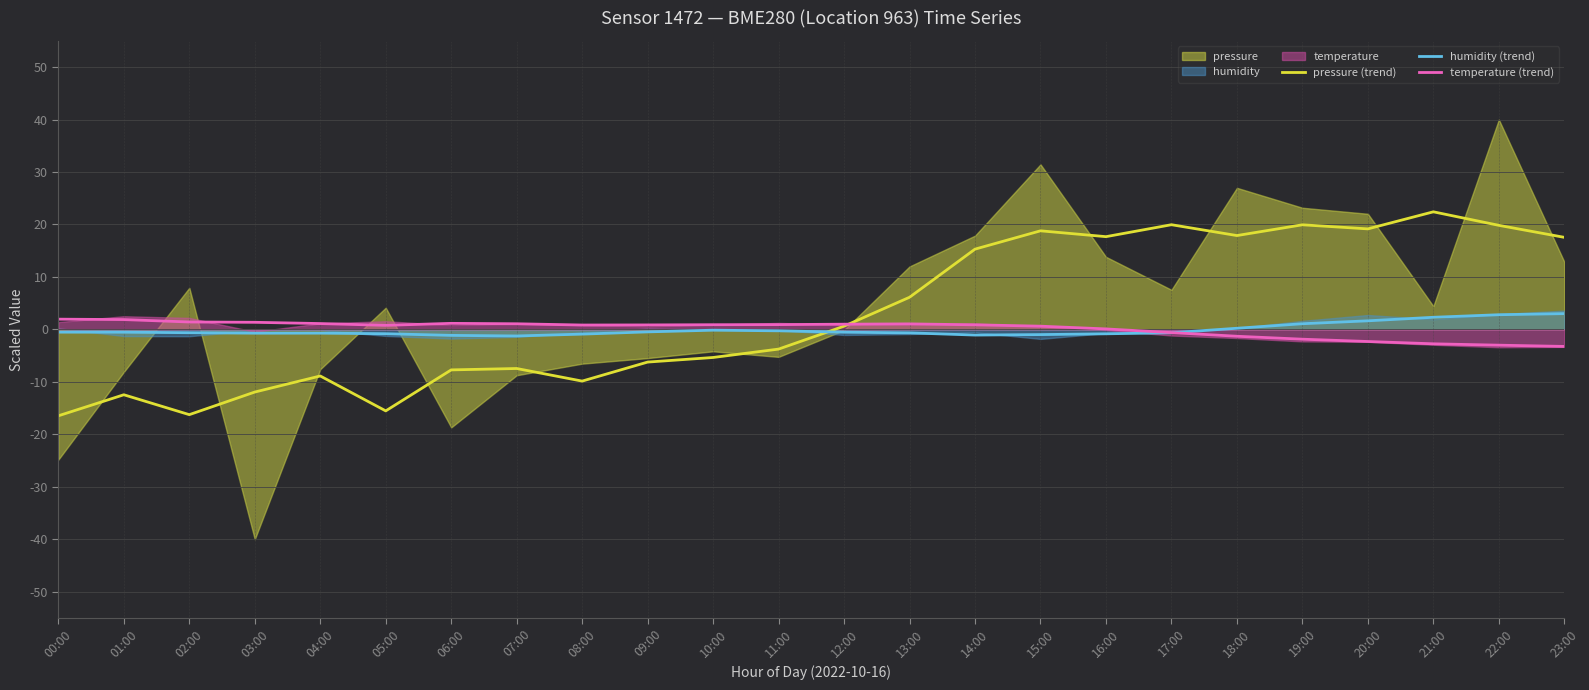

Is the value of temperature (trend) at 03:00 greater than the value of humidity (trend) at 14:00?

Yes